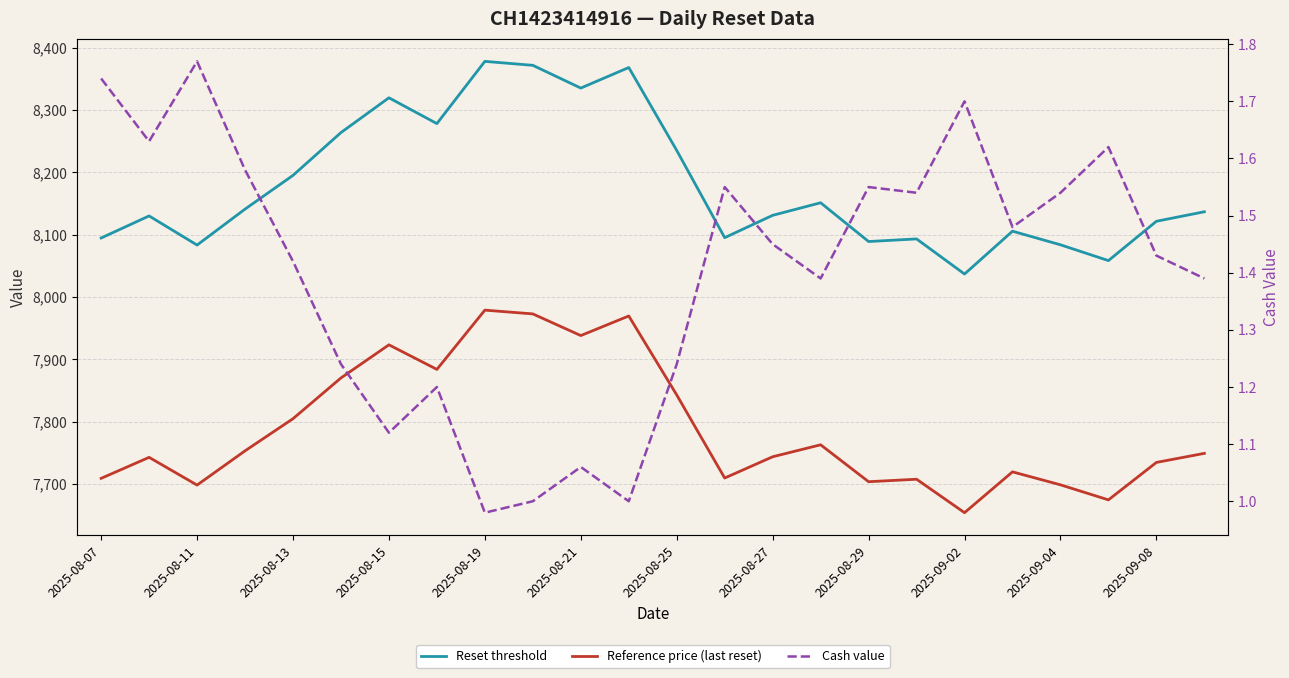

Which series has the widest spread of values?

Reset threshold